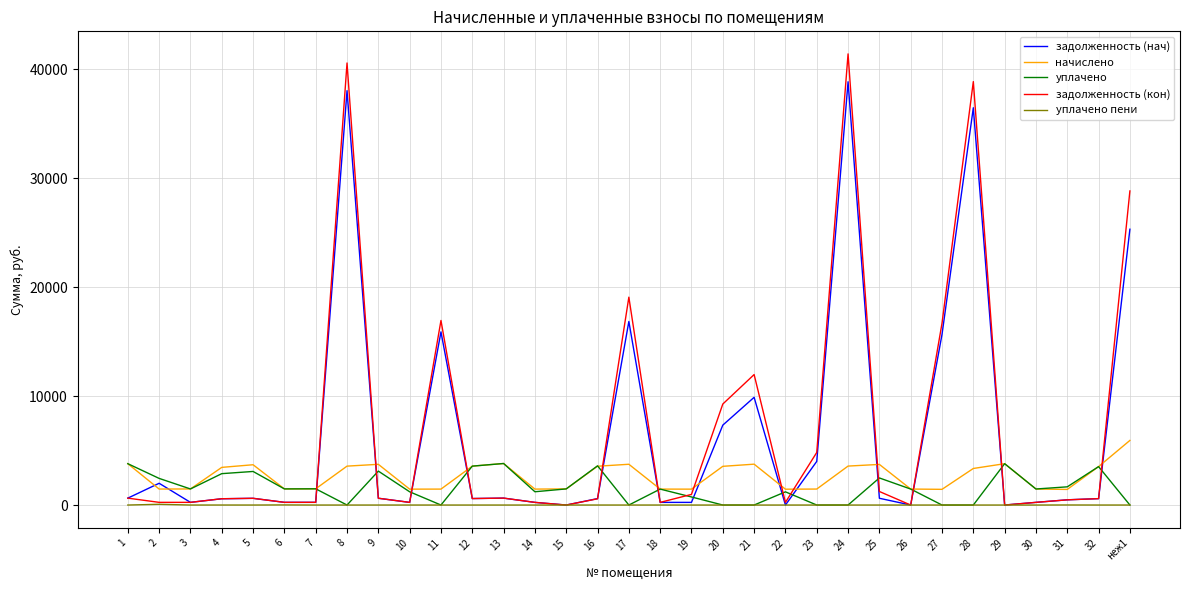

What is the maximum value shown in the chart?

41406.3